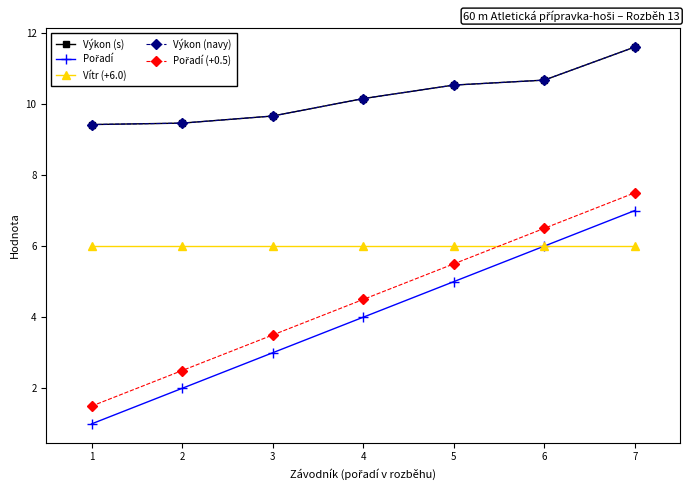

Reading left to right, transcribe all the data shown in this chart.

Výkon (s): 1=9.4	2=9.5	3=9.7	4=10.2	5=10.5	6=10.7	7=11.6
Pořadí: 1=1.0	2=2.0	3=3.0	4=4.0	5=5.0	6=6.0	7=7.0
Vítr (+6.0): 1=6.0	2=6.0	3=6.0	4=6.0	5=6.0	6=6.0	7=6.0
Výkon (navy): 1=9.4	2=9.5	3=9.7	4=10.2	5=10.5	6=10.7	7=11.6
Pořadí (+0.5): 1=1.5	2=2.5	3=3.5	4=4.5	5=5.5	6=6.5	7=7.5